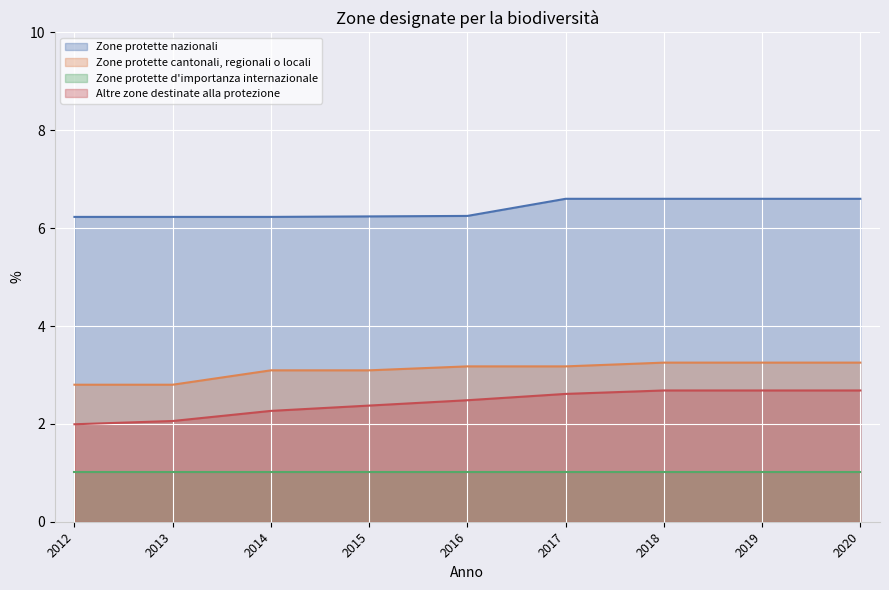

At which label is Altre zone destinate alla protezione closest to 2?

2012